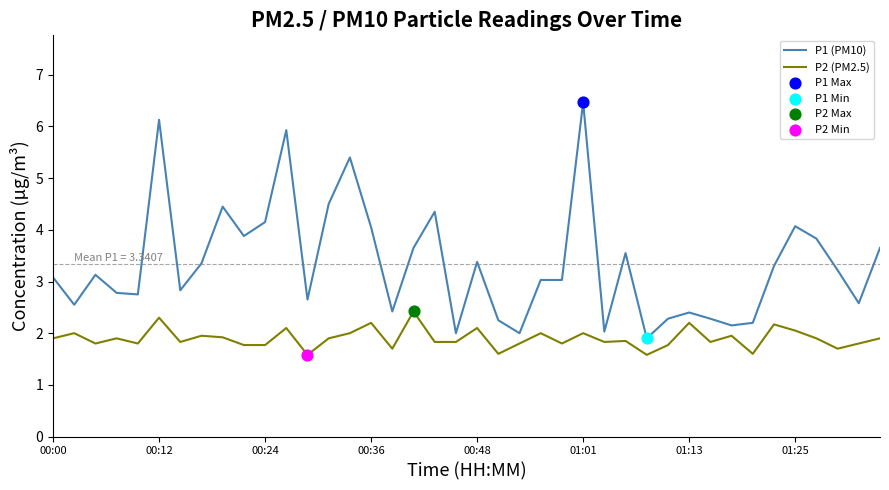

Which series has the widest spread of values?

P1 (PM10)